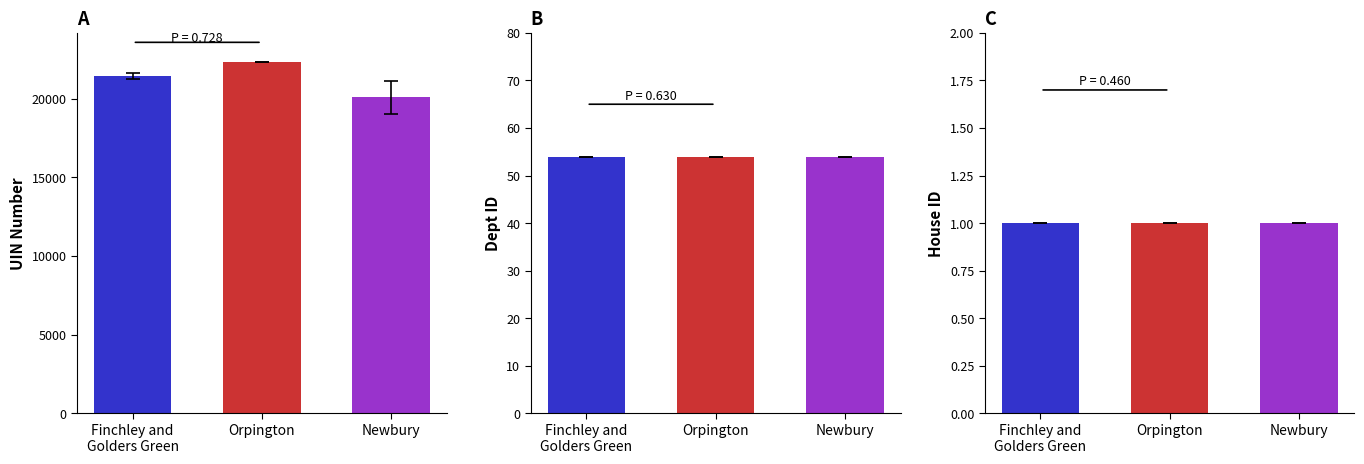

True or false: Dept ID has a value of 54 at Newbury.

True